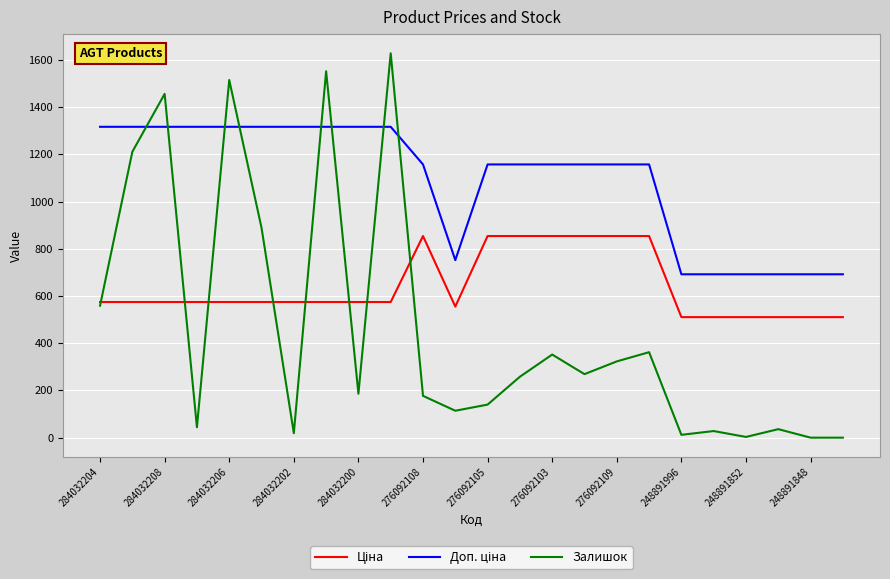

How many distinct data groups are displayed?

3